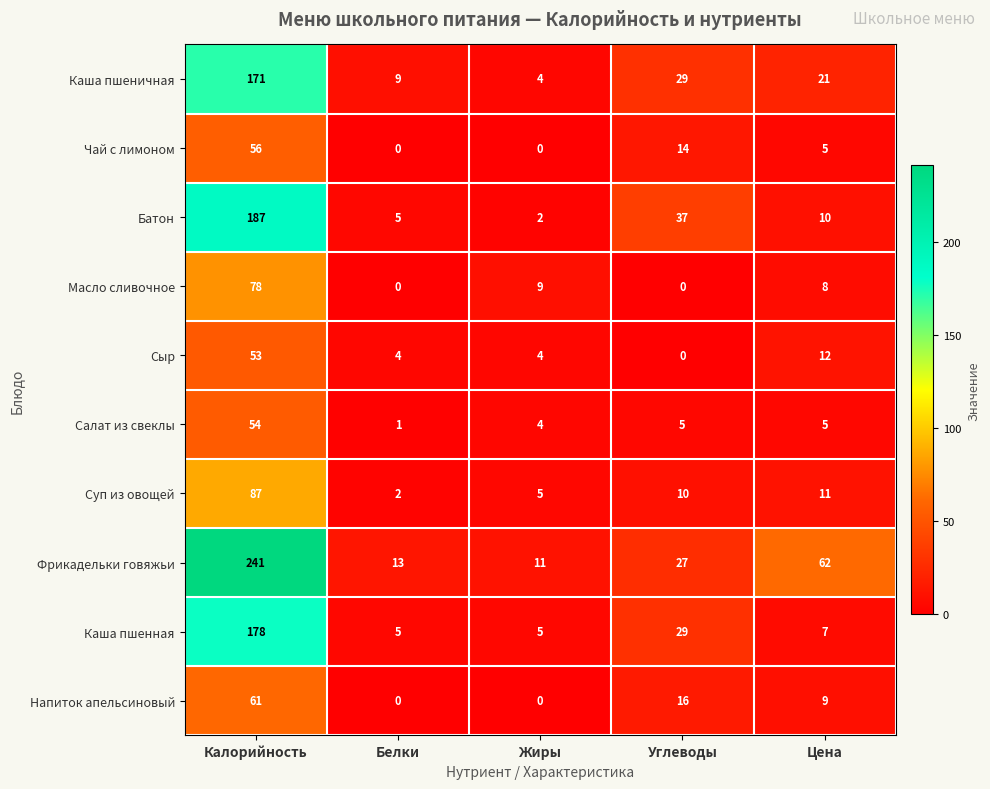

What is the greatest value displayed?

241